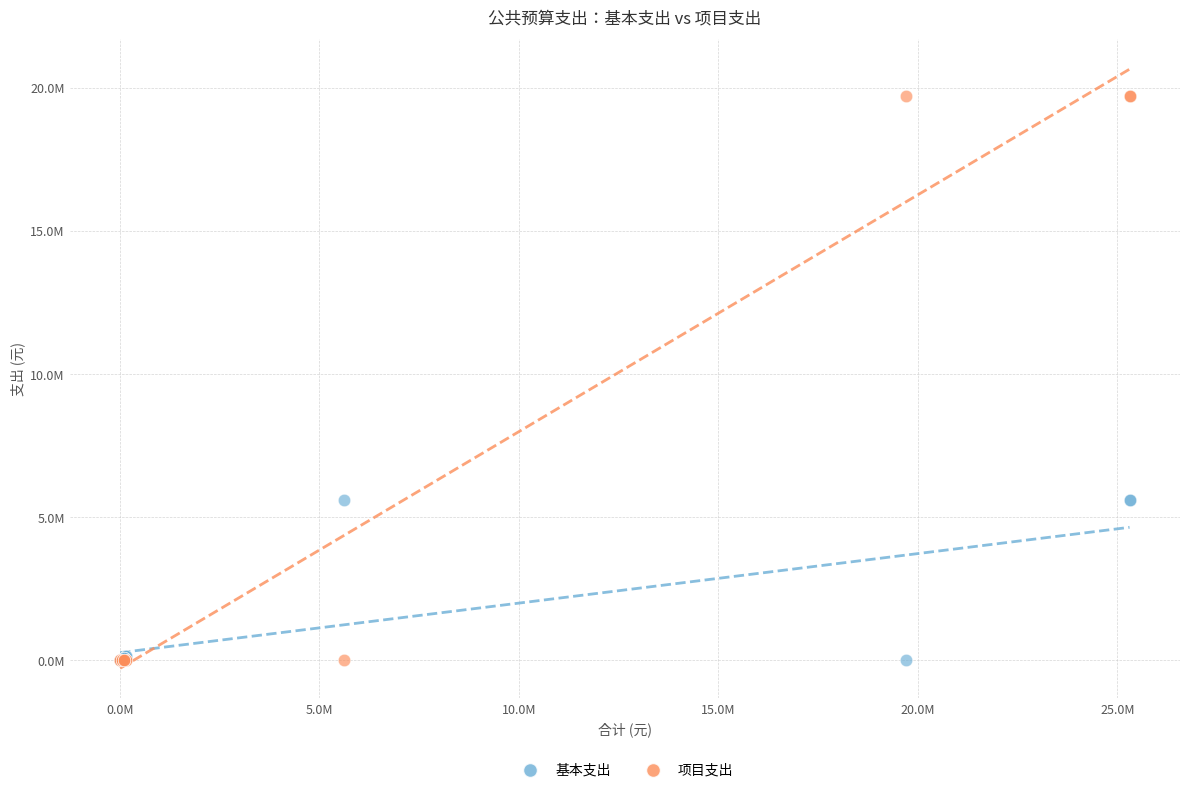

What are all the series names shown in the legend?

基本支出, 项目支出